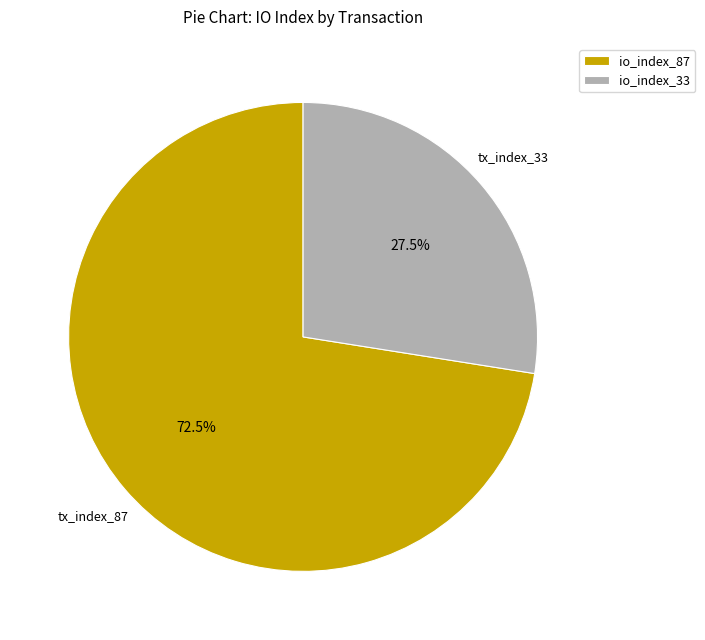

How many slices are in this pie chart?

2